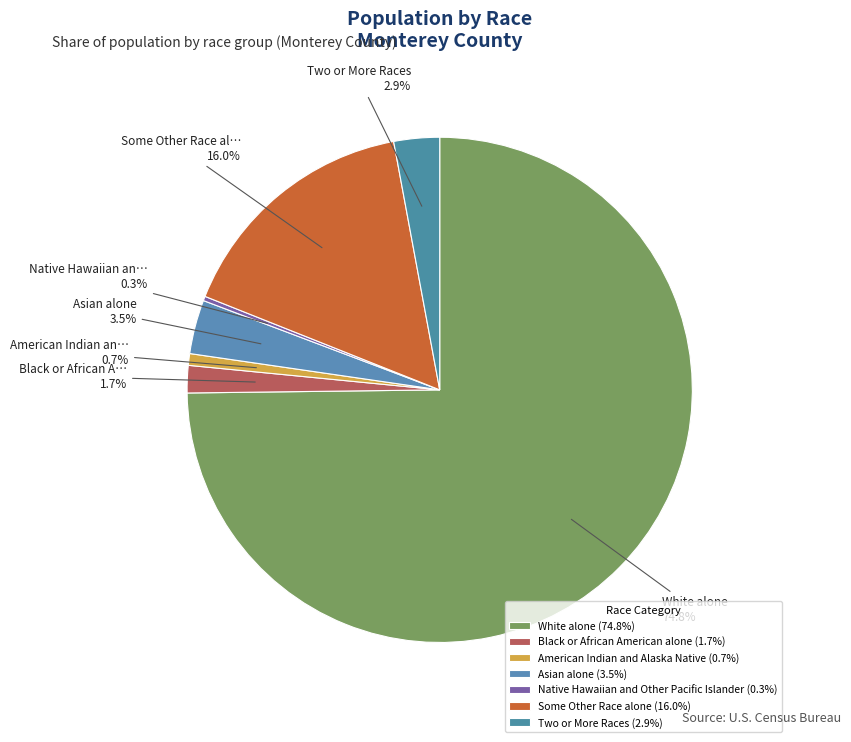

How many segments does this pie chart have?

7